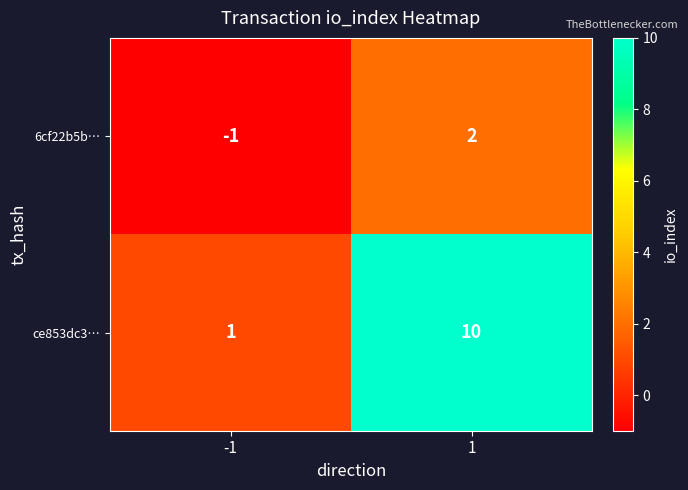

What is the average value of the ce853dc3… series?

6